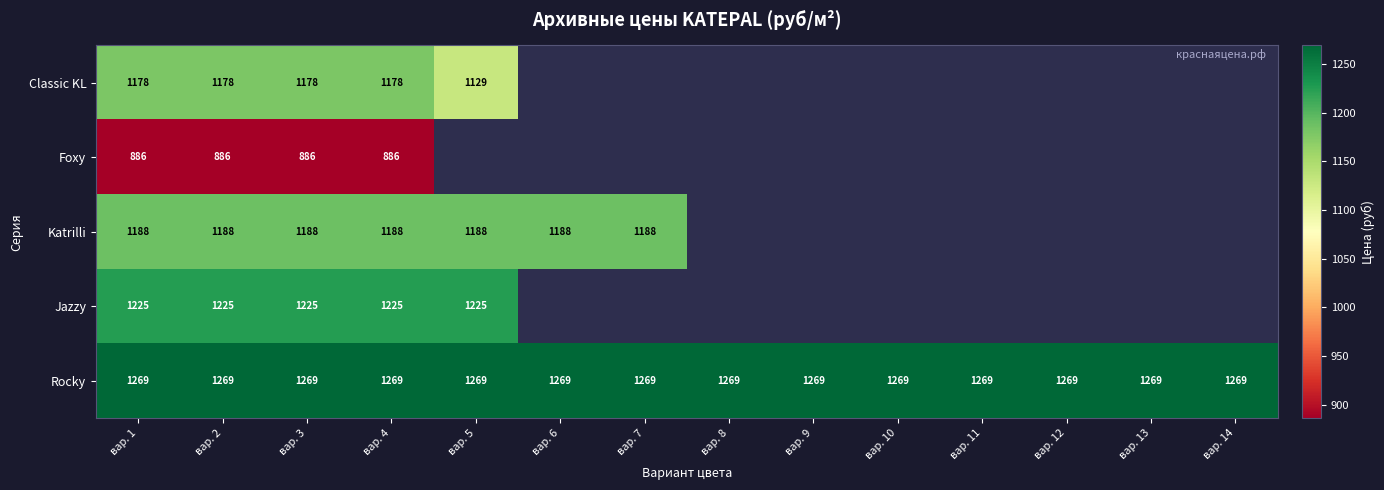

At how many categories does at least one series exceed 1127?

14